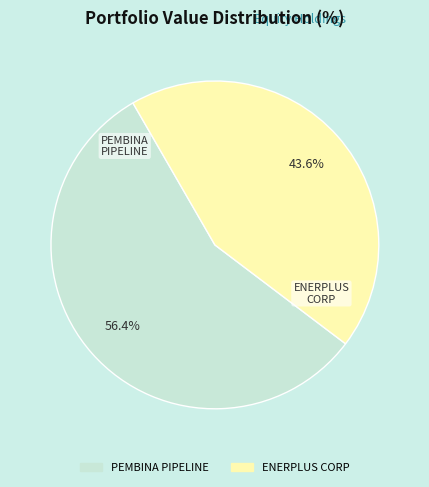

To the nearest percent, what is the difference between the ENERPLUS CORP and PEMBINA PIPELINE slice percentages?

13%